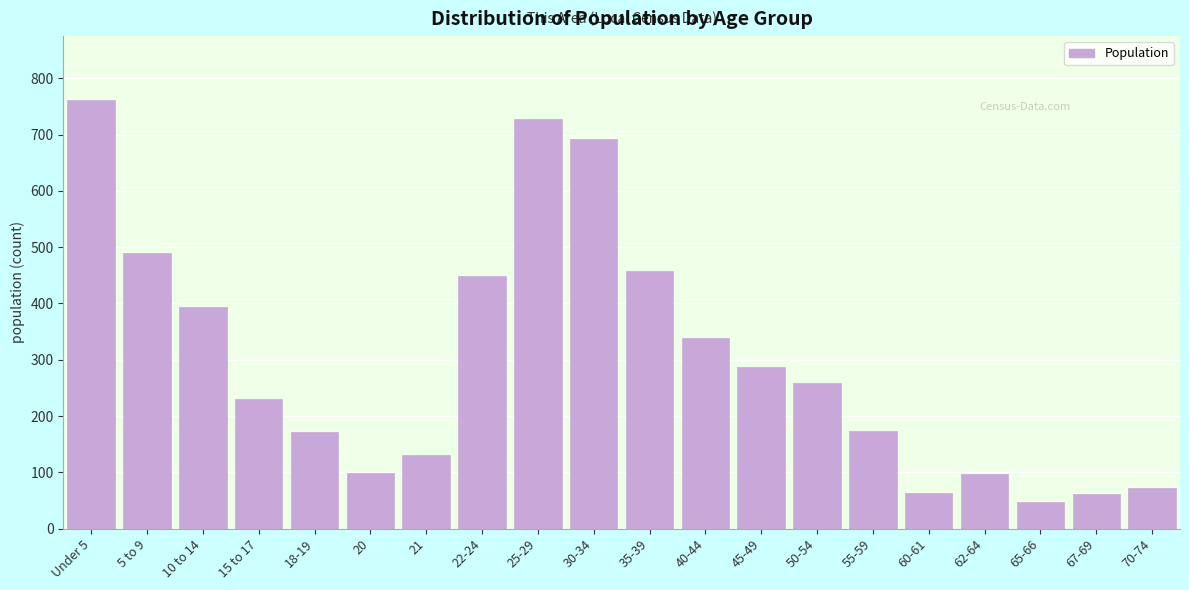

What is the ratio of the value at 35-39 to the value at Under 5?

0.6